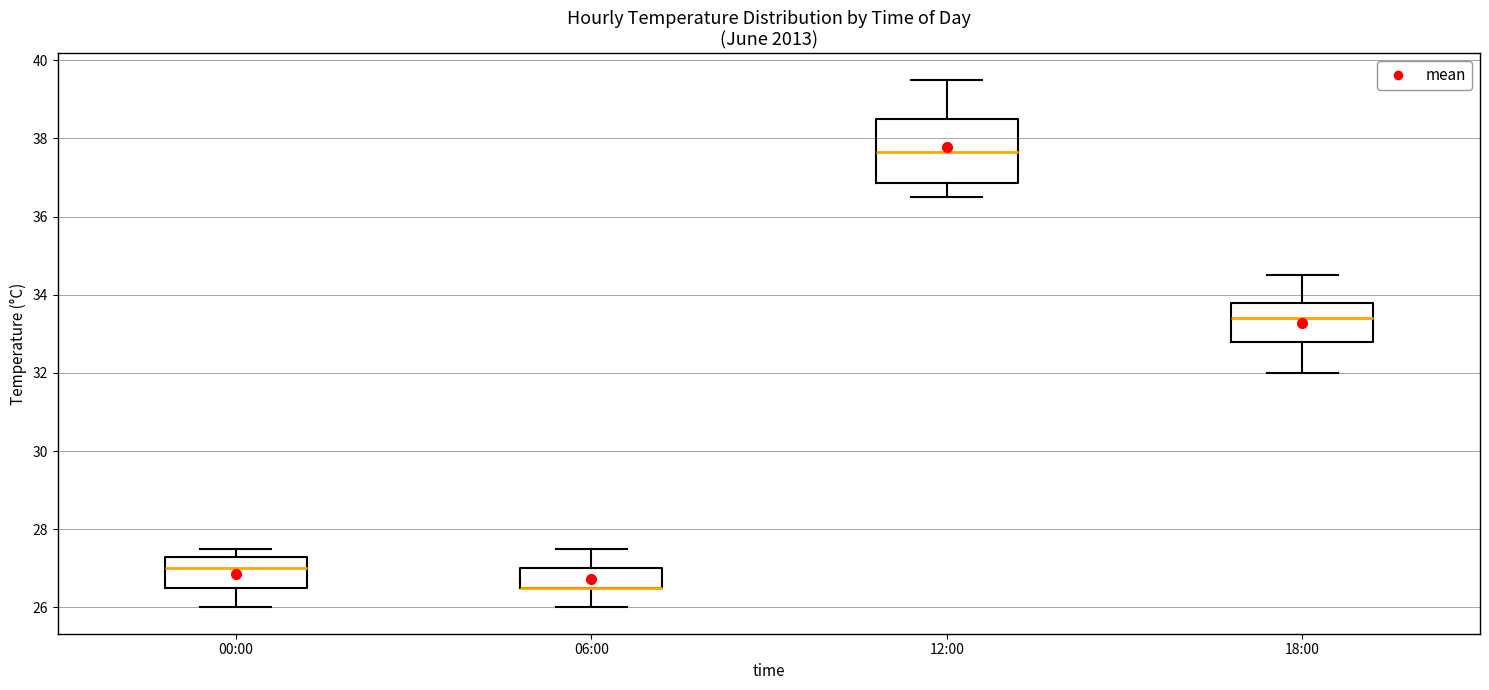

Where is the upper edge of the box for 18:00 on the y-axis? The values are not printed on the chart, so give them approximately, as read against the axis.

33.8